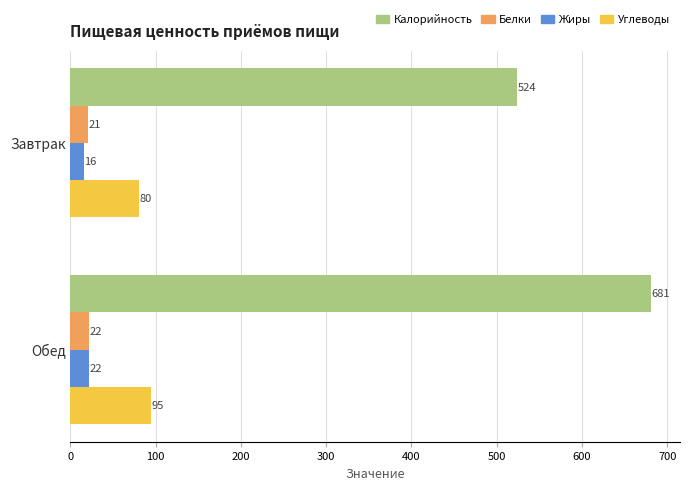

What is the difference between the maximum and minimum values in the Жиры series?

6